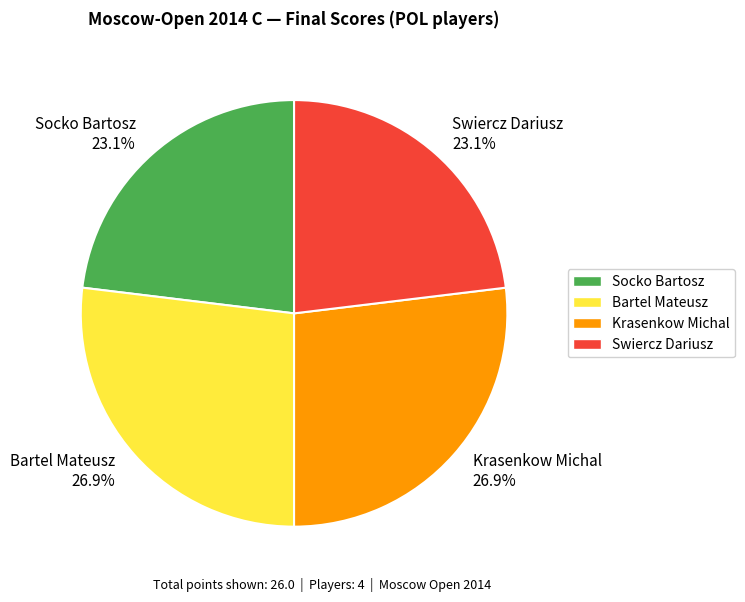

How many segments does this pie chart have?

4